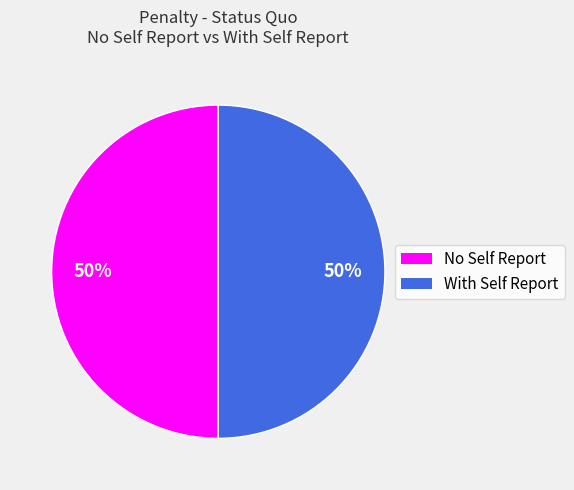

Combined, do With Self Report and No Self Report account for over 50%?

Yes